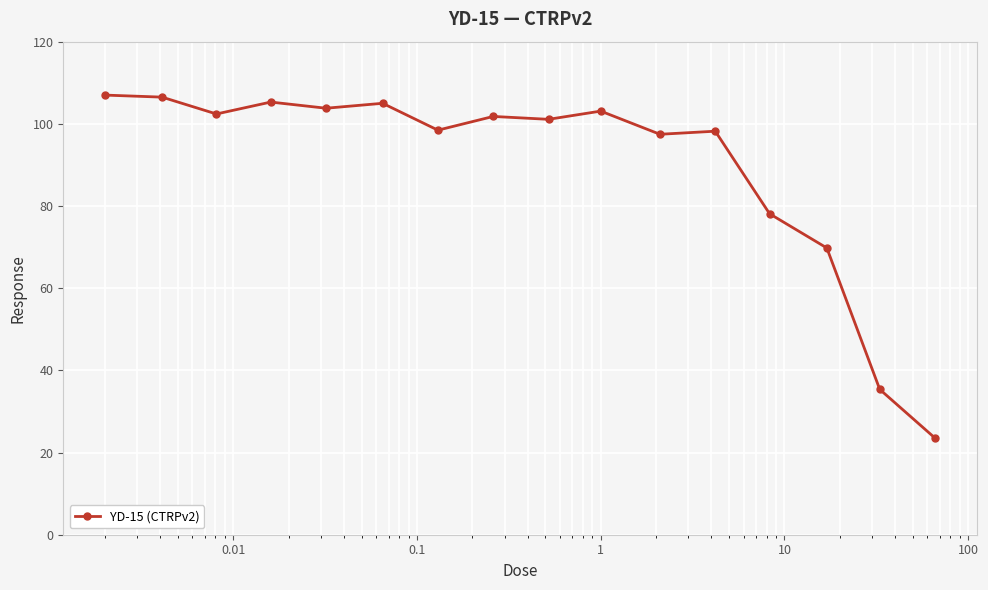

What is the sum of all values?

1436.9